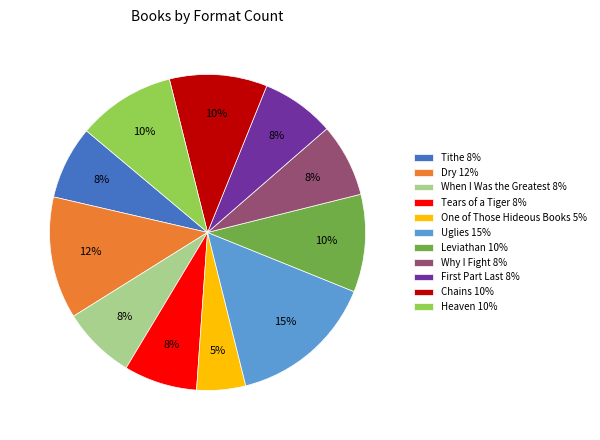

Do Tears of a Tiger 8% and Dry 12% together represent more than half of the pie?

No